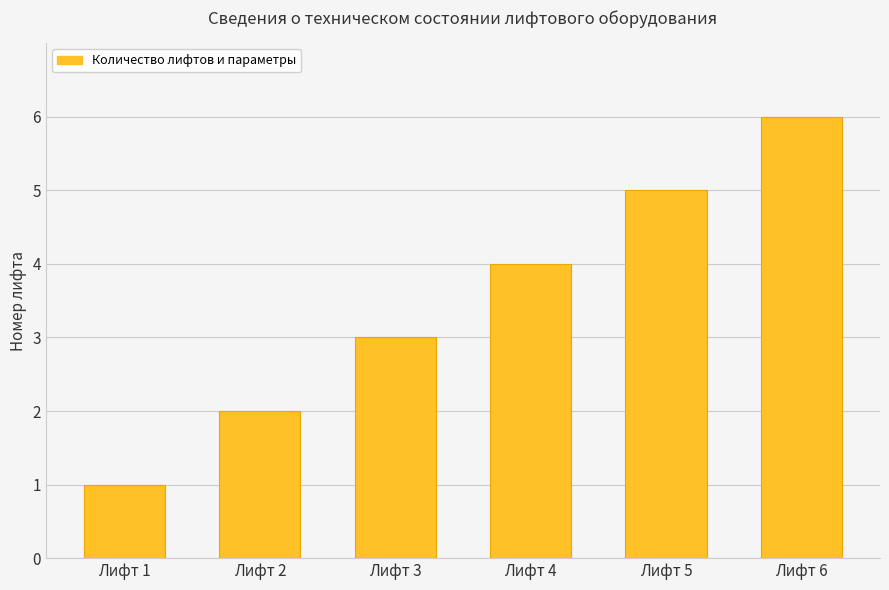

What is the difference between the maximum and minimum values?

5